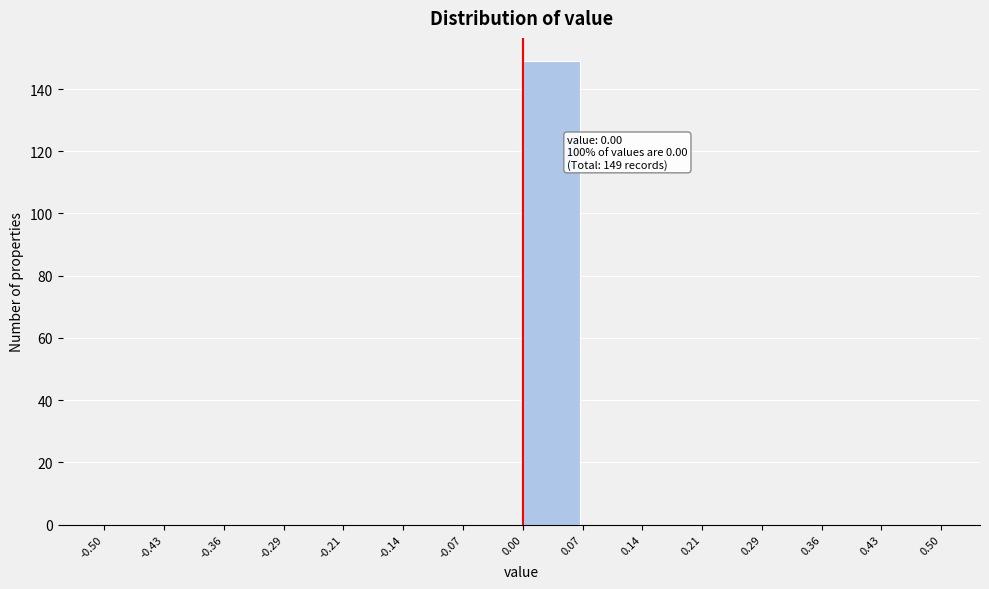

Over which range of the x-axis is the bar tallest?

0.00 to 0.07